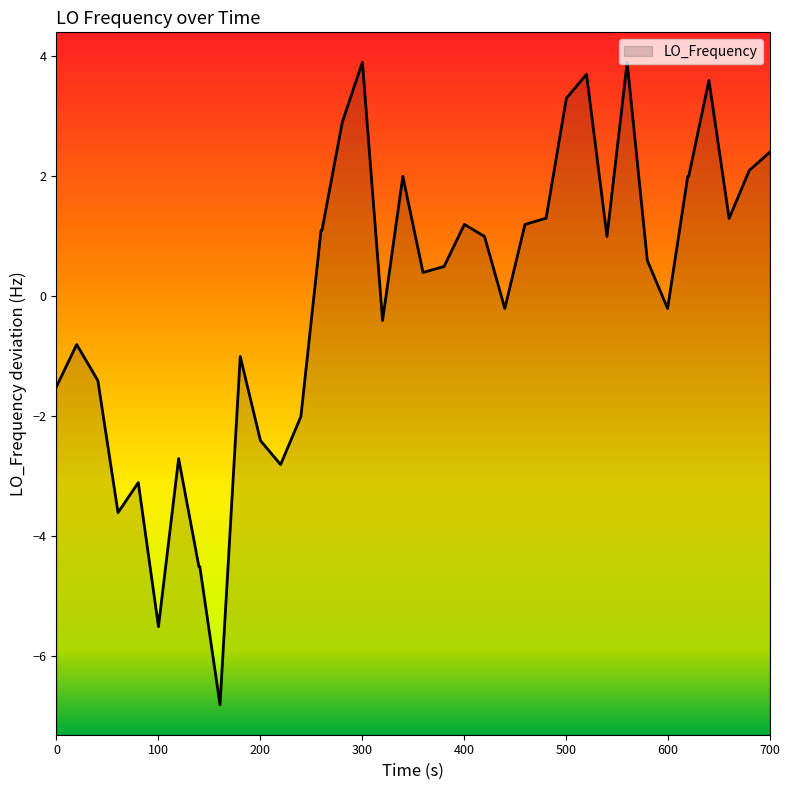

How many values exceed 0?

23